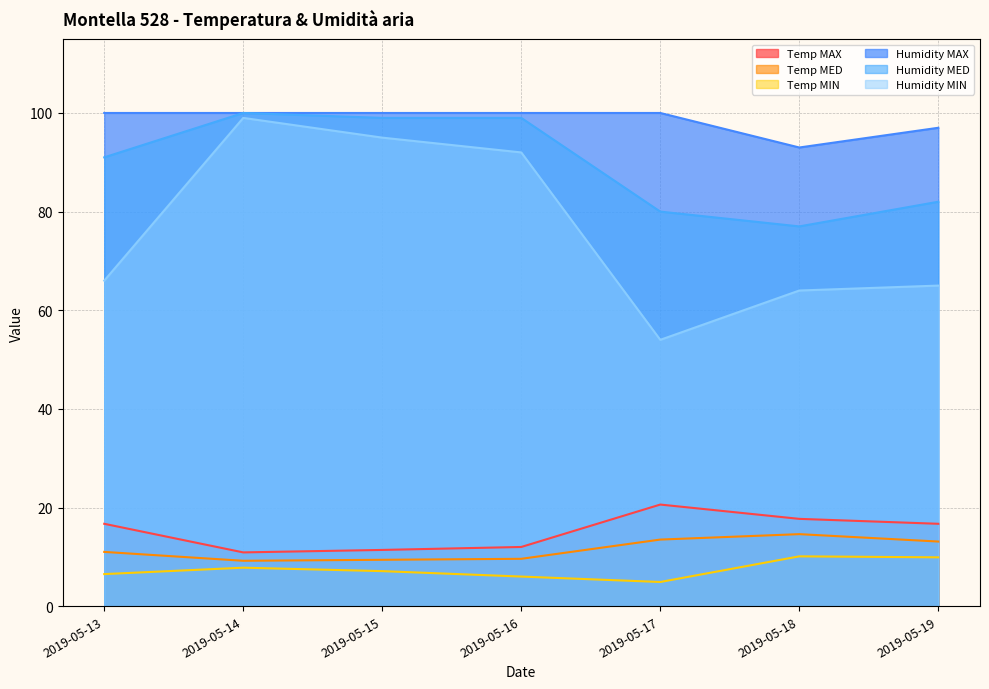

Which category has the lowest value in the Humidity MED series?

2019-05-18